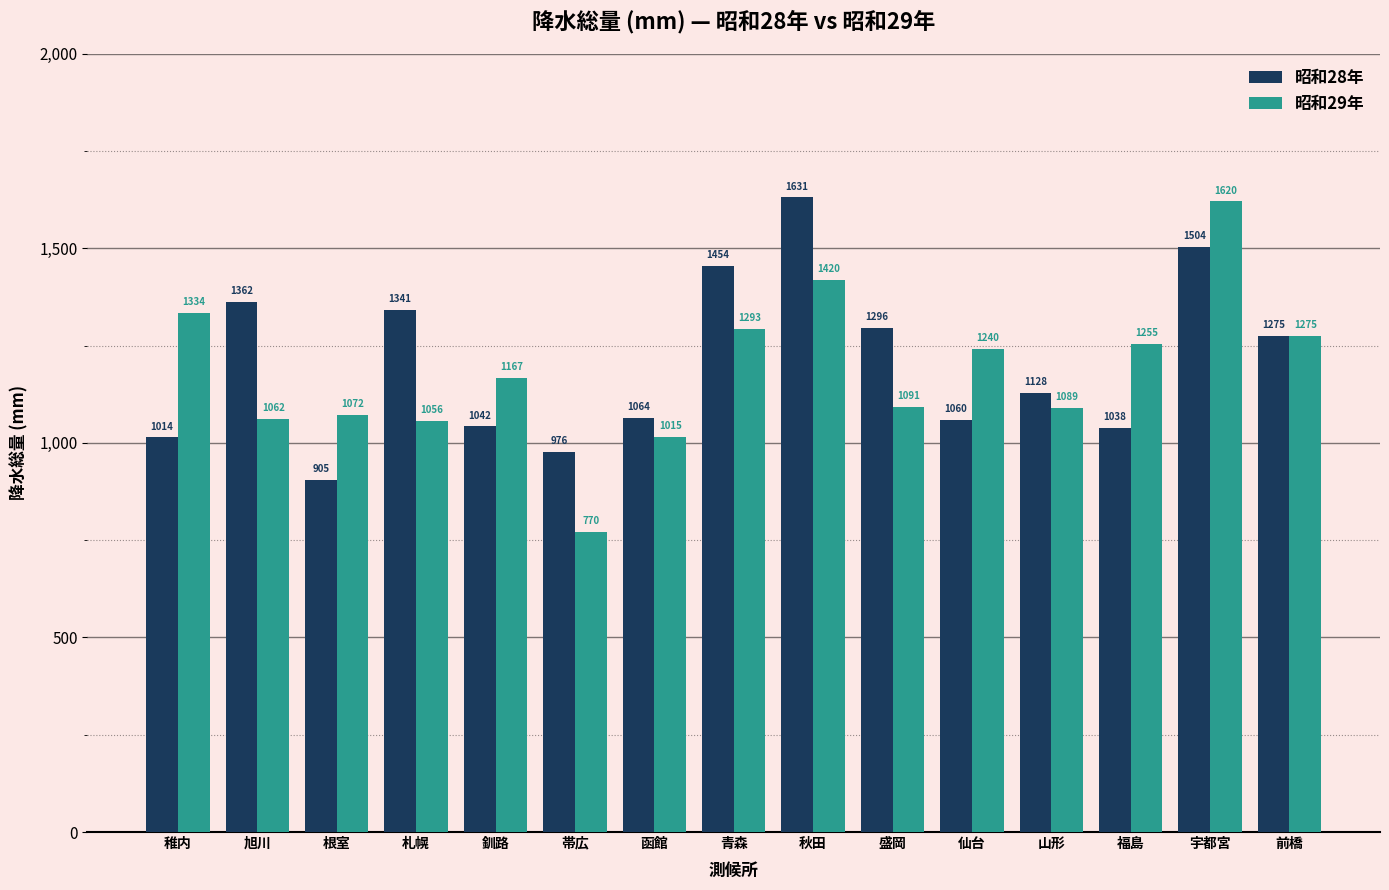

What is the label of the 2nd bar from the left?

旭川